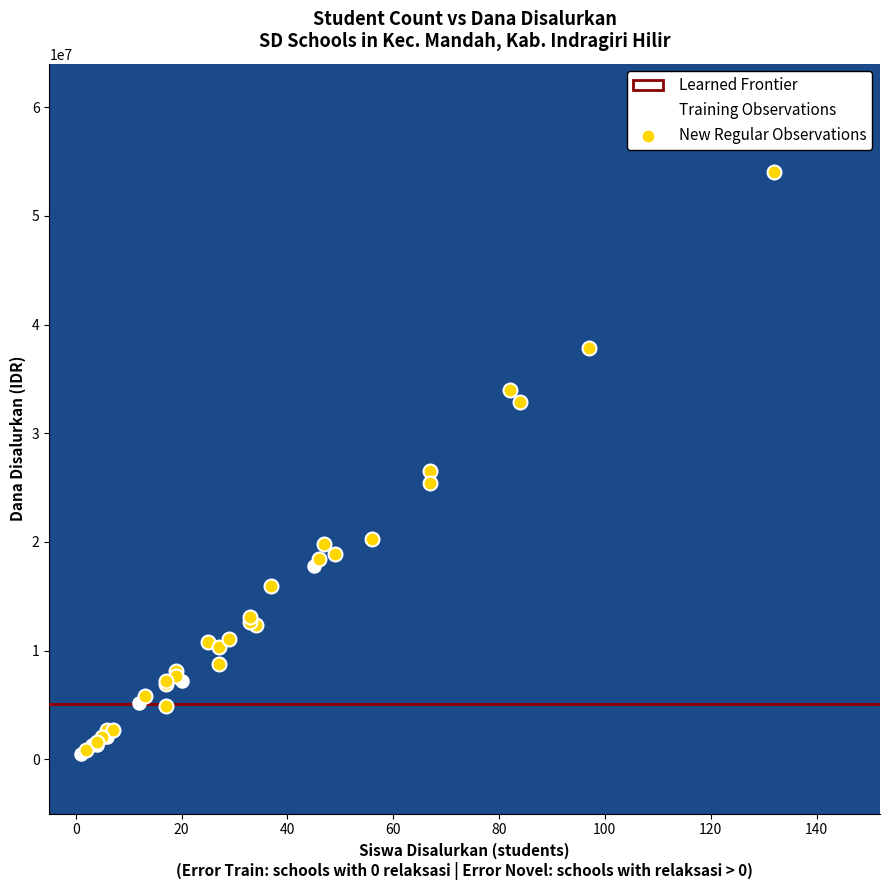

Which series has the widest spread of Y values?

New Regular Observations